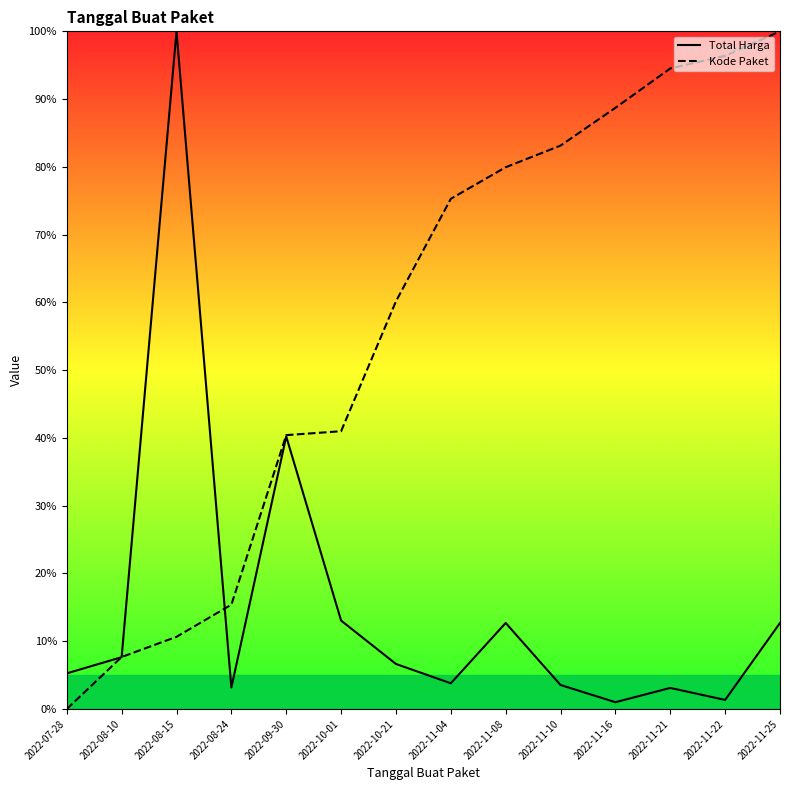

Is the value of Kode Paket at 2022-11-08 greater than the value of Total Harga at 2022-08-10?

Yes